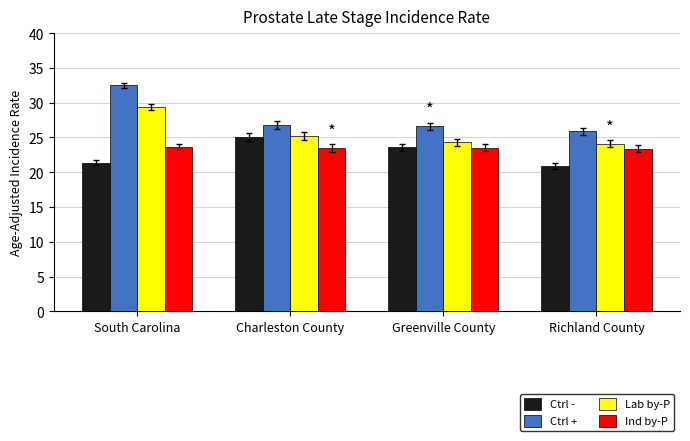

What position from the right is Charleston County?

3